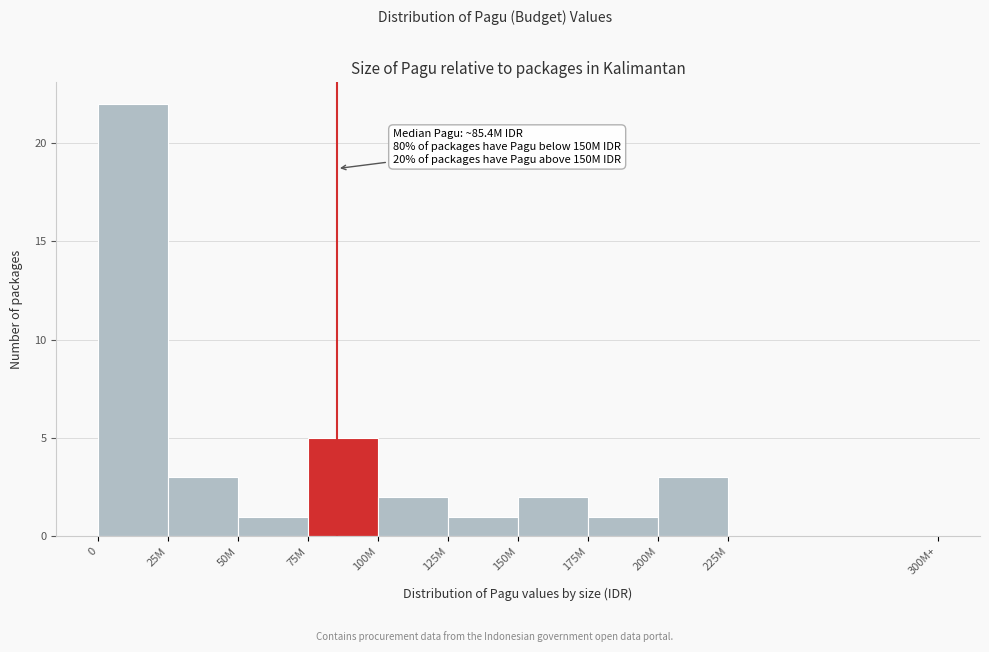

Reading right to left, transcribe all the data shown in this chart.

225M=0	200M=3	175M=1	150M=2	125M=1	100M=2	75M=5	50M=1	25M=3	0=22